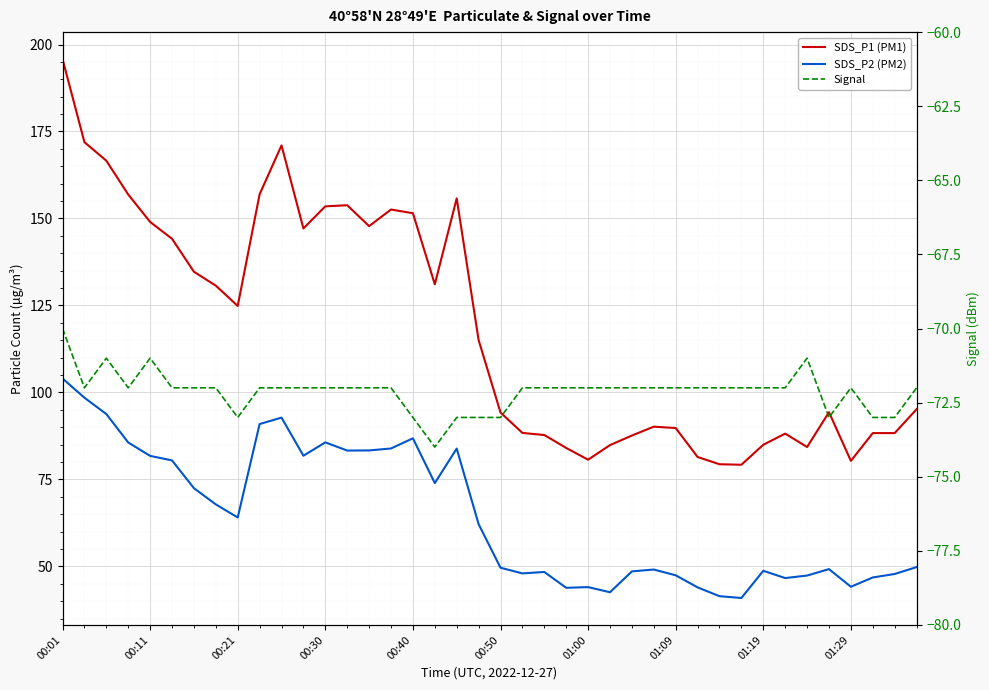

What is the difference between the highest and lowest values at 26?

159.6